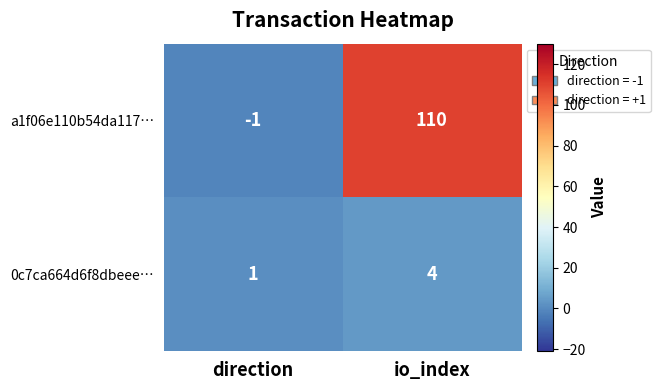

Reading right to left, what are all the values shown in this chart?

a1f06e110b54da117…: io_index=110	direction=-1
0c7ca664d6f8dbeee…: io_index=4	direction=1